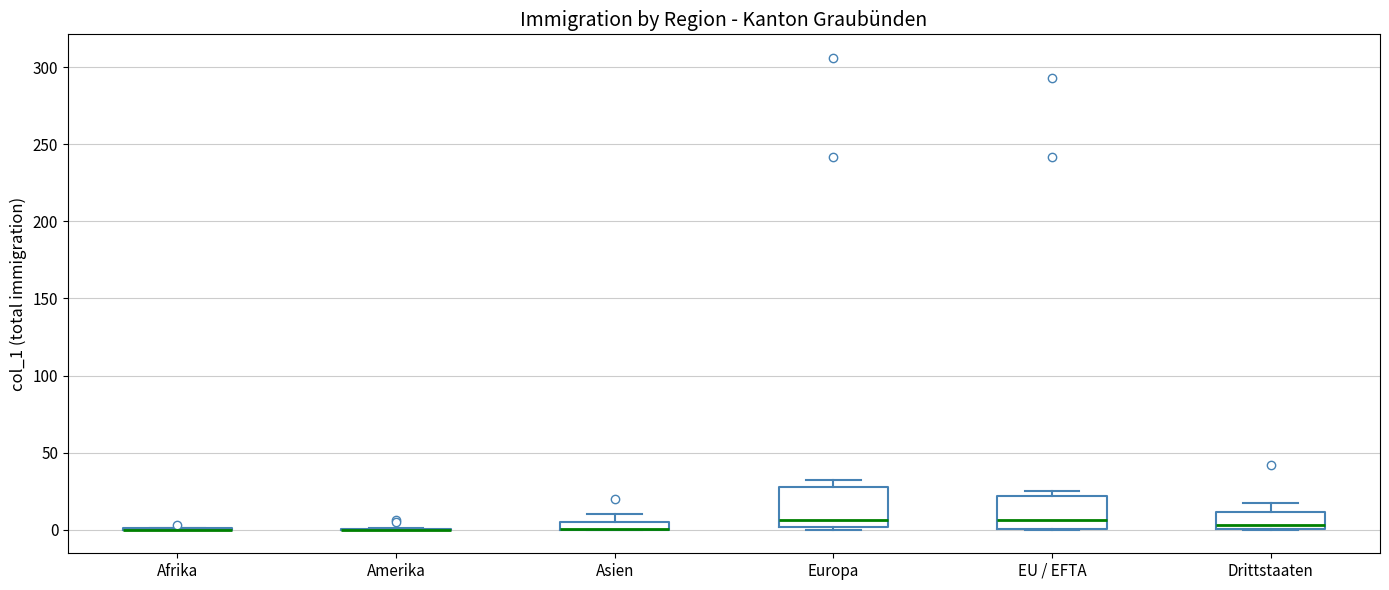

Where is the lower edge of the box for EU / EFTA on the y-axis? The values are not printed on the chart, so give them approximately, as read against the axis.

0